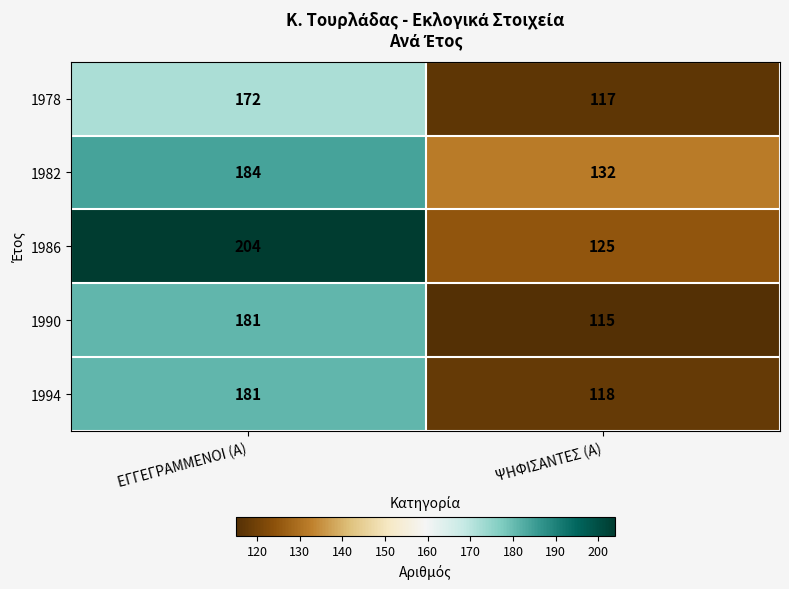

What is the spread (max minus min) of values at ΕΓΓΕΓΡΑΜΜΕΝΟΙ (Α)?

32